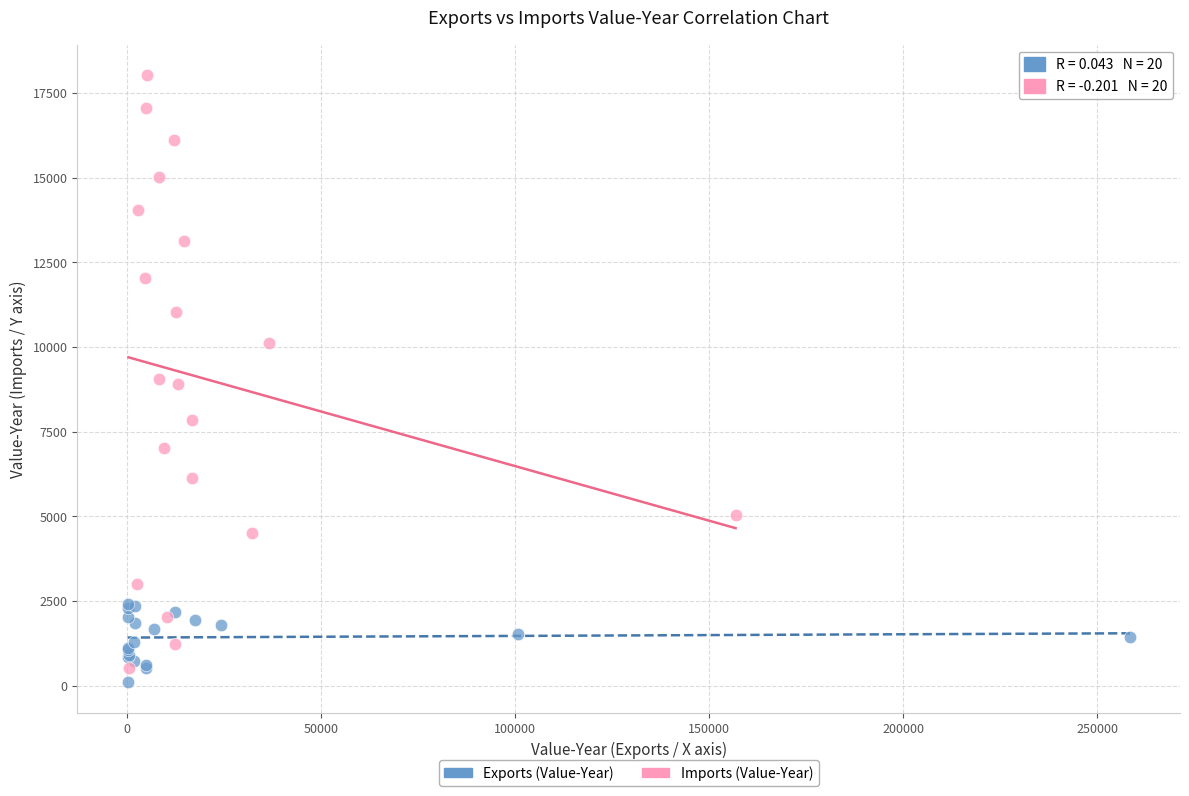

Which series has the widest spread of Y values?

Imports (Value-Year)